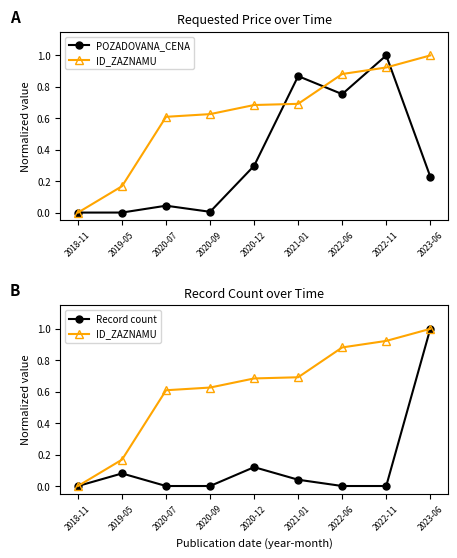

Where do ID_ZAZNAMU and POZADOVANA_CENA first cross each other?

2020-12 and 2021-01